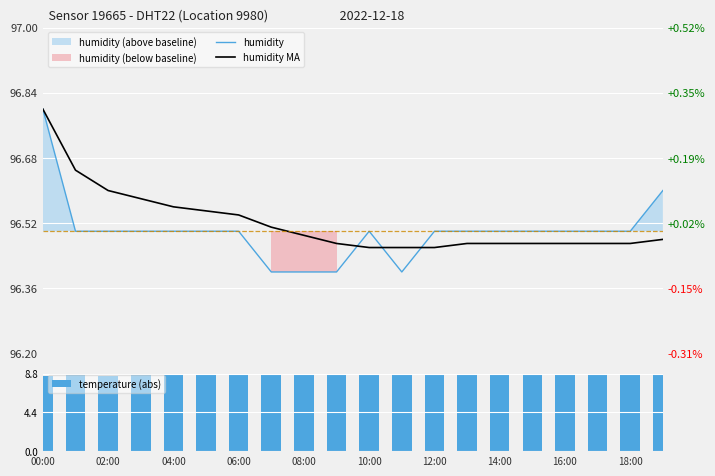

The value of temperature (abs) at 06:00 is 15.2. True or false?

False